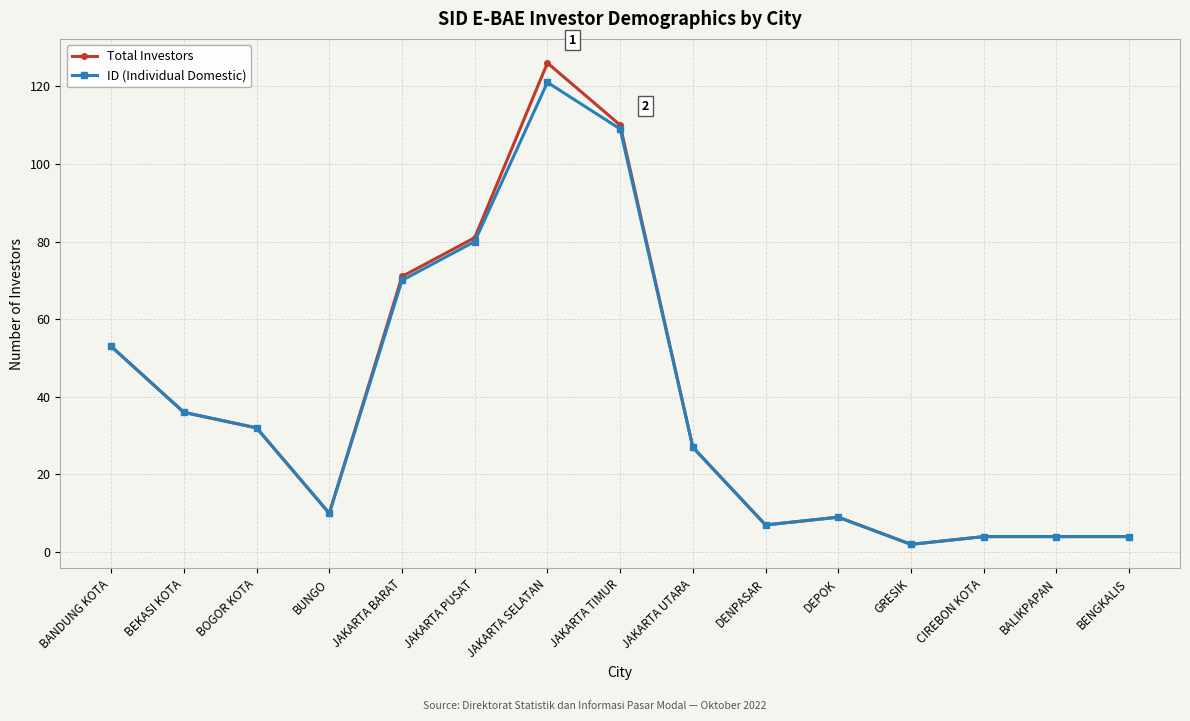

What is the greatest value displayed?

126